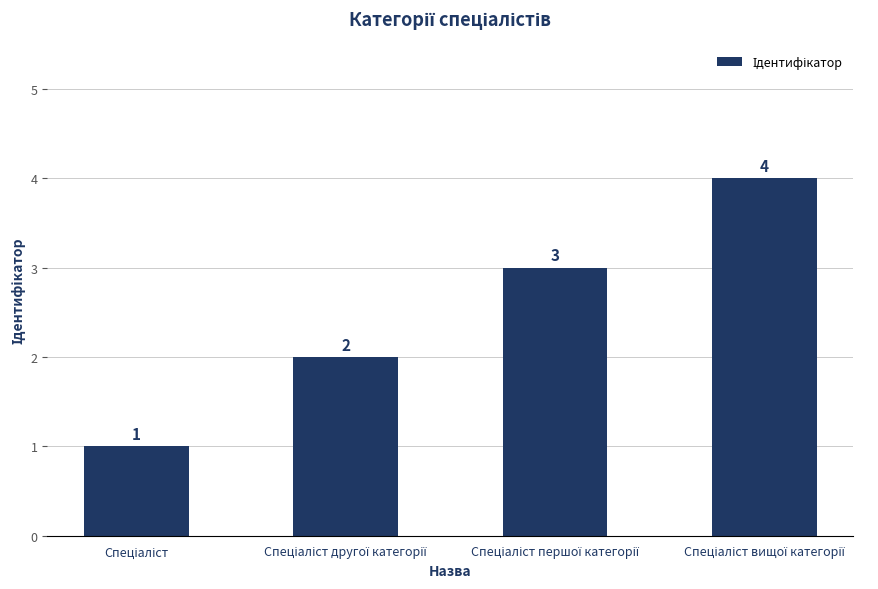

What is the maximum value shown in the chart?

4